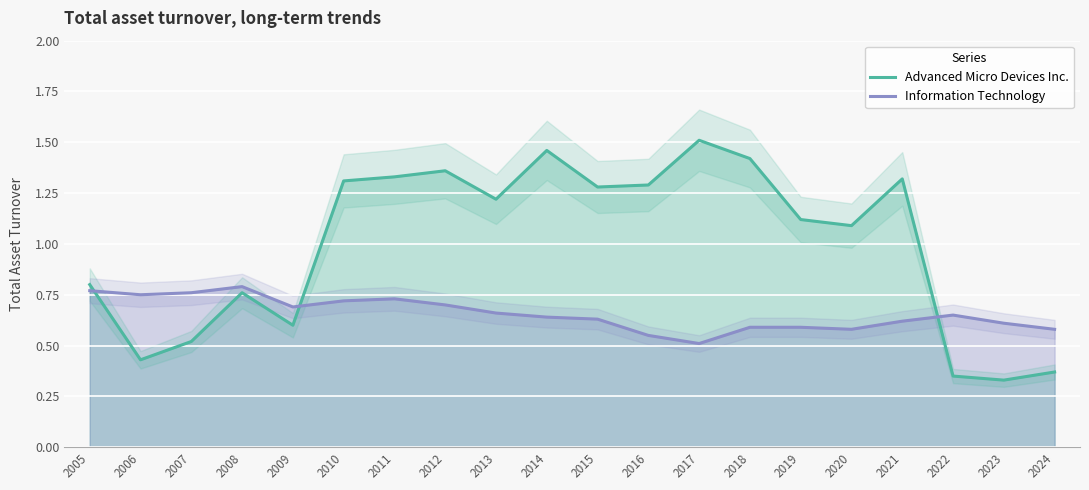

How many interior local valleys does the Advanced Micro Devices Inc. series have?

6